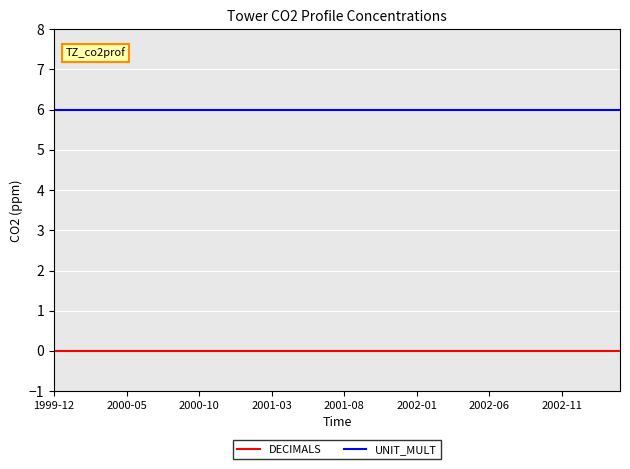

Which series has the largest total across all categories?

UNIT_MULT